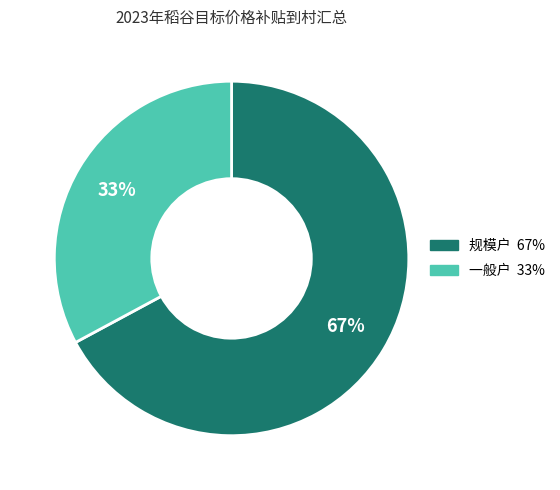

Count the number of slices in the pie.

2